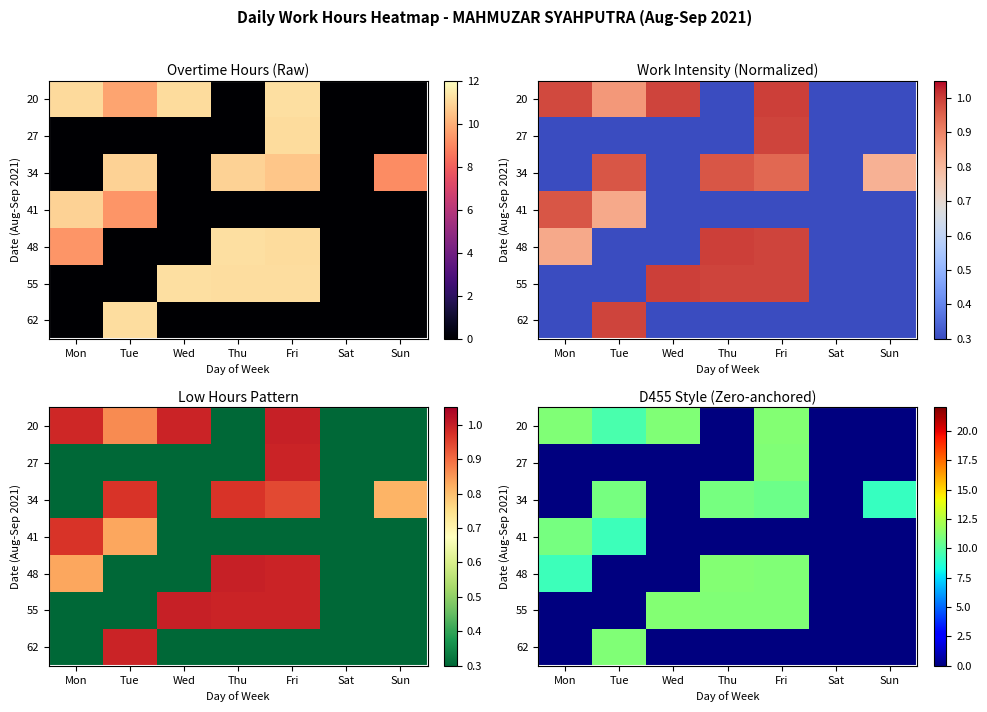

What is the sum of all 55 values?

33.5